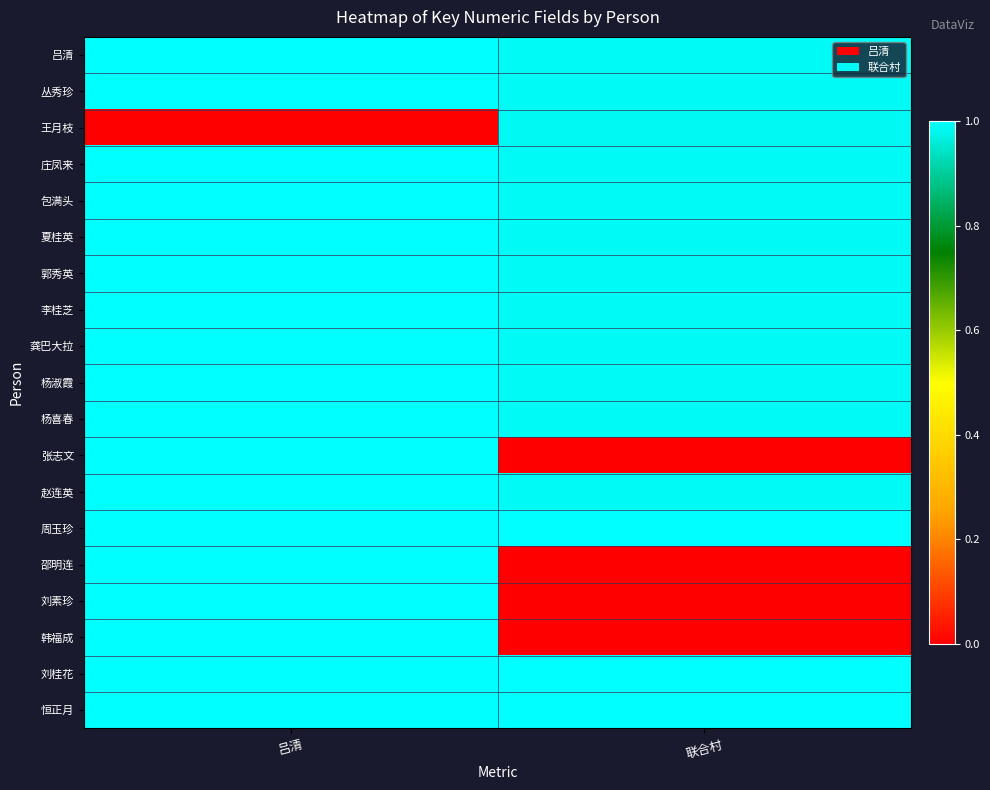

How many distinct data groups are displayed?

19